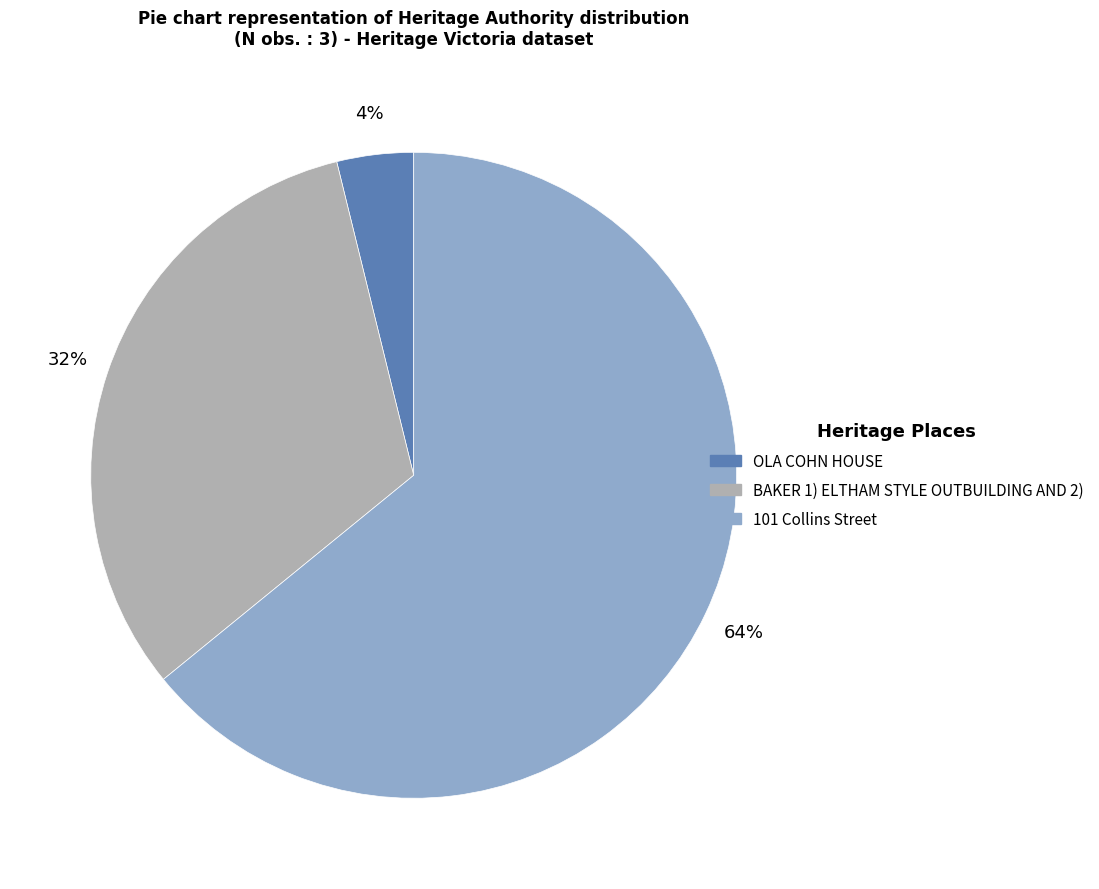

What is the ratio of the value at OLA COHN HOUSE to the value at BAKER 1) ELTHAM STYLE OUTBUILDING AND 2)?

0.1